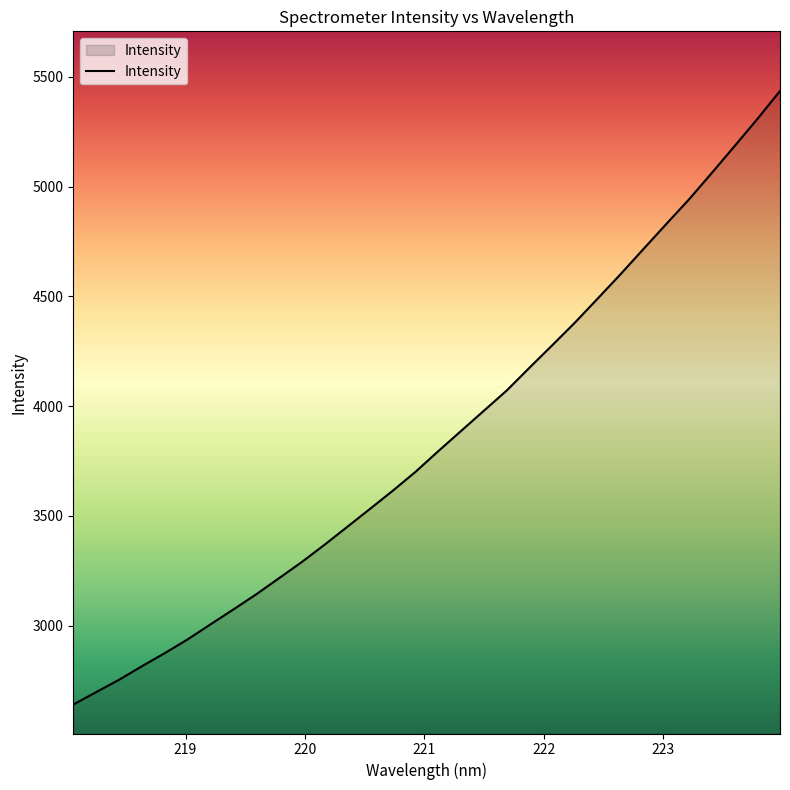

What is the greatest value displayed?

5435.4